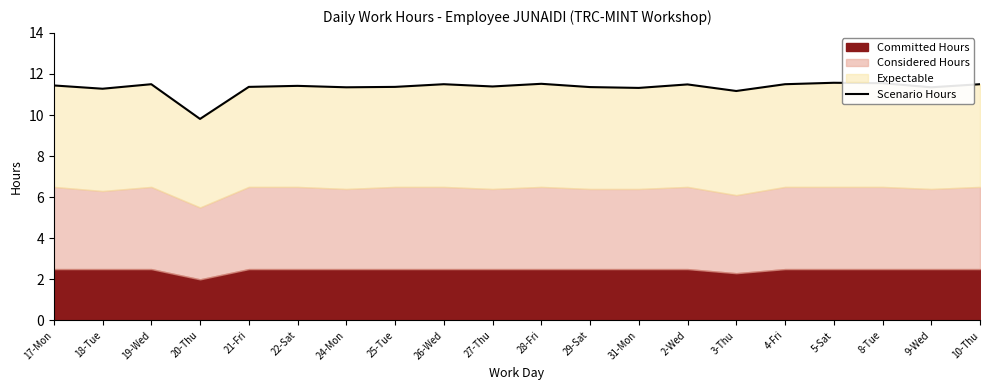

What is the change in value from 20-Thu to 21-Fri?

+1.6